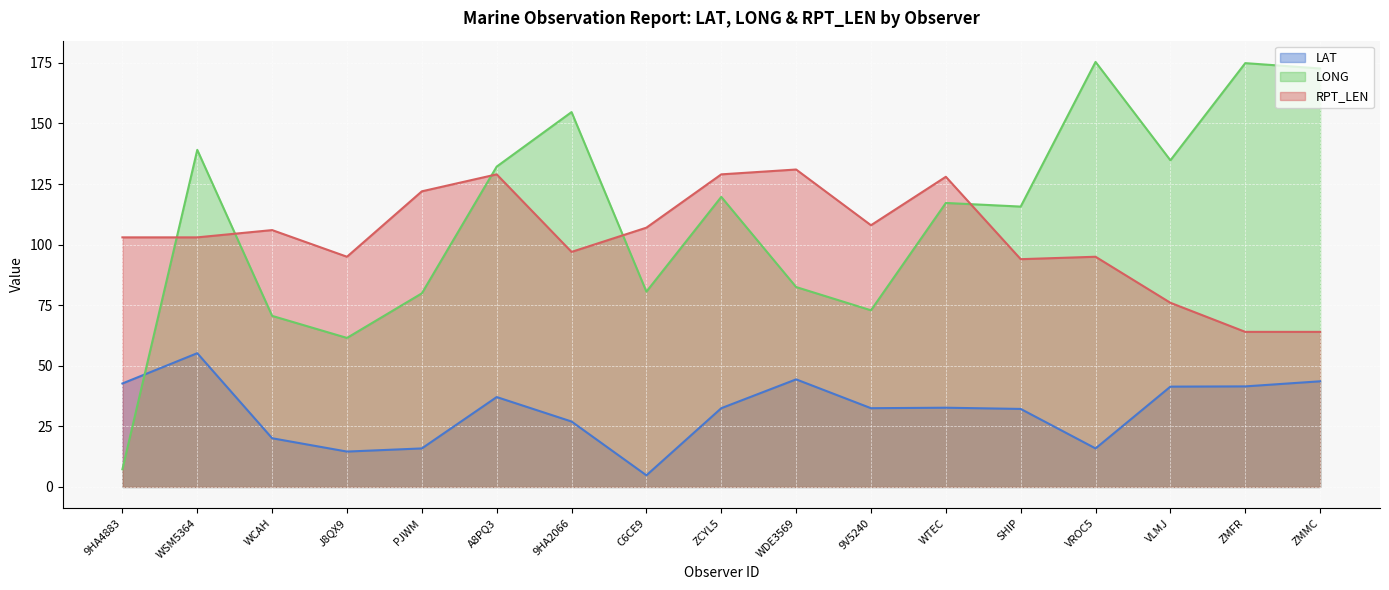

Which category has the highest value in the LAT series?

WSM5364